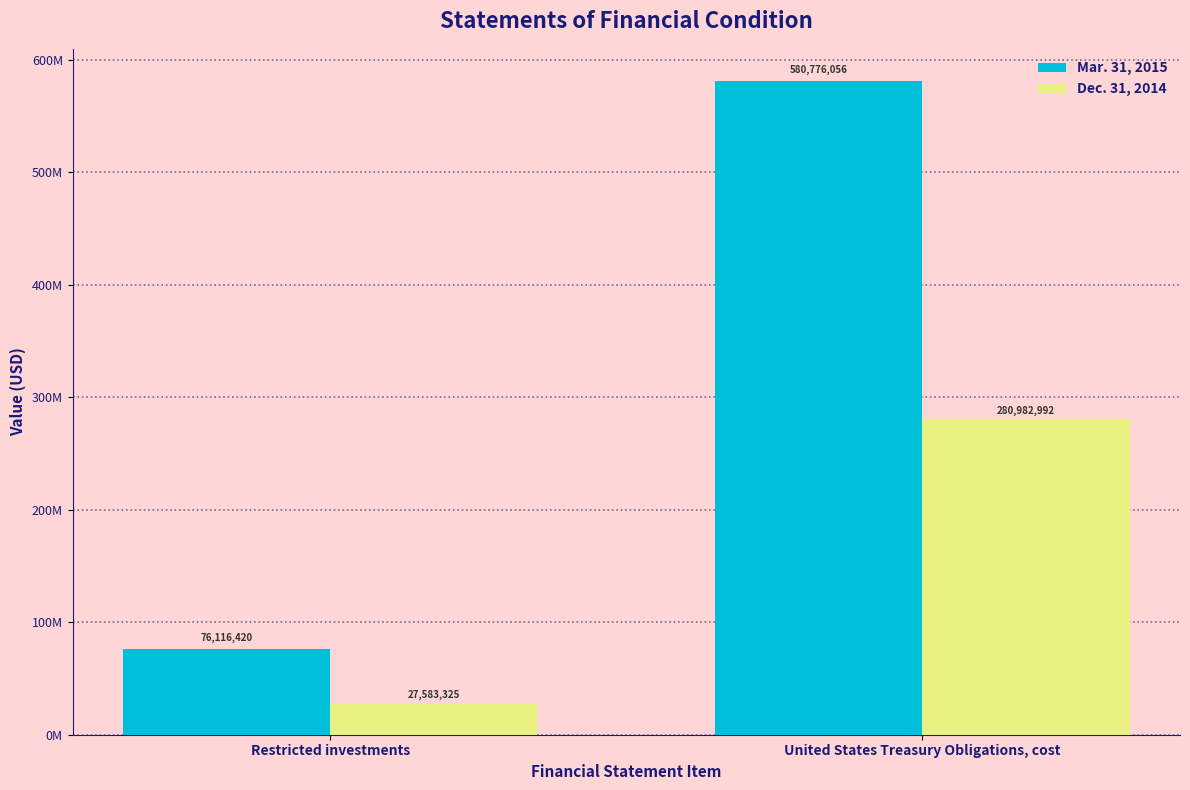

What are all the series names shown in the legend?

Mar. 31, 2015, Dec. 31, 2014